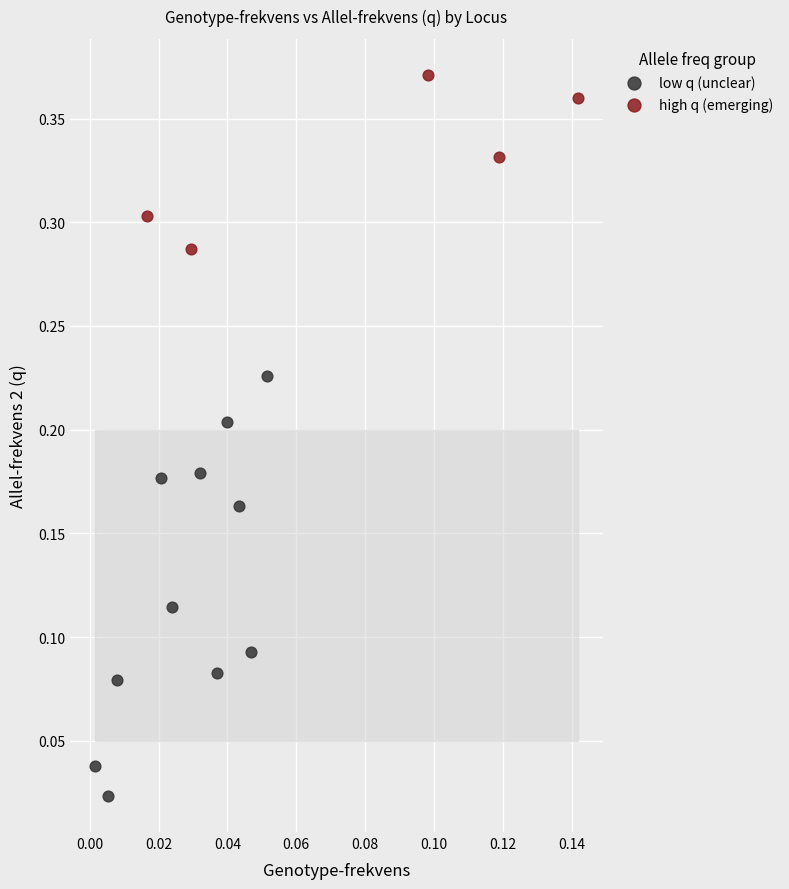

Which series reaches the maximum Y coordinate?

high q (emerging)